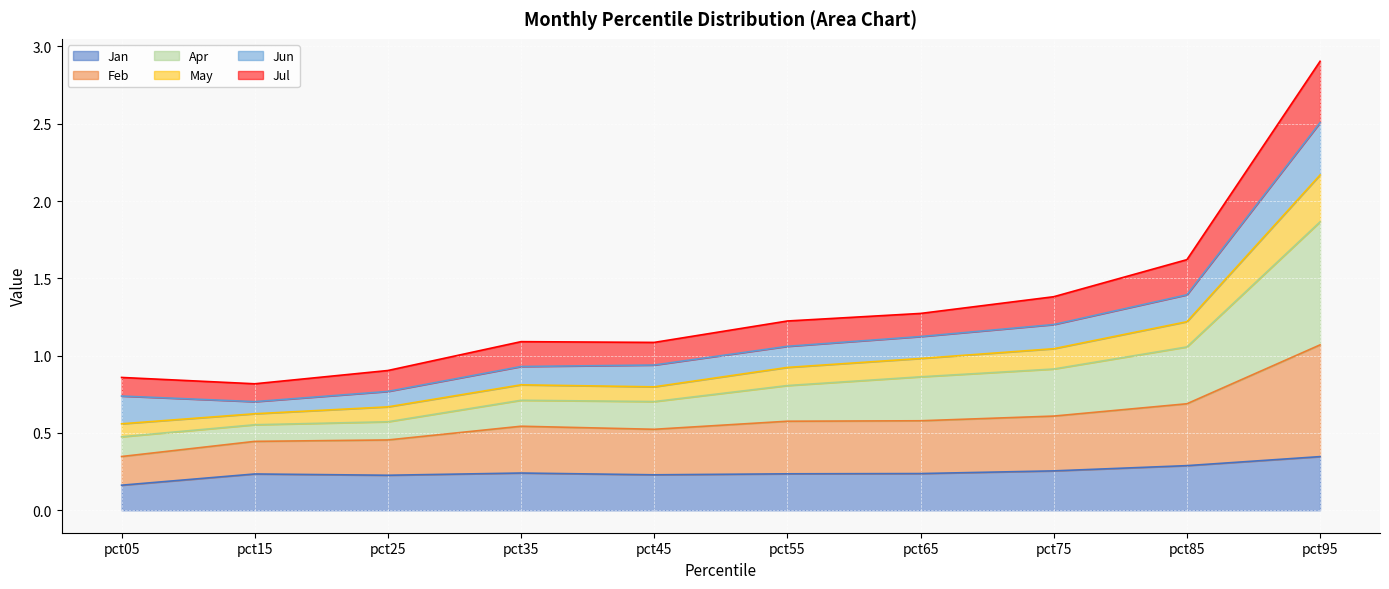

What is the total value across all series at pct65?

1.3